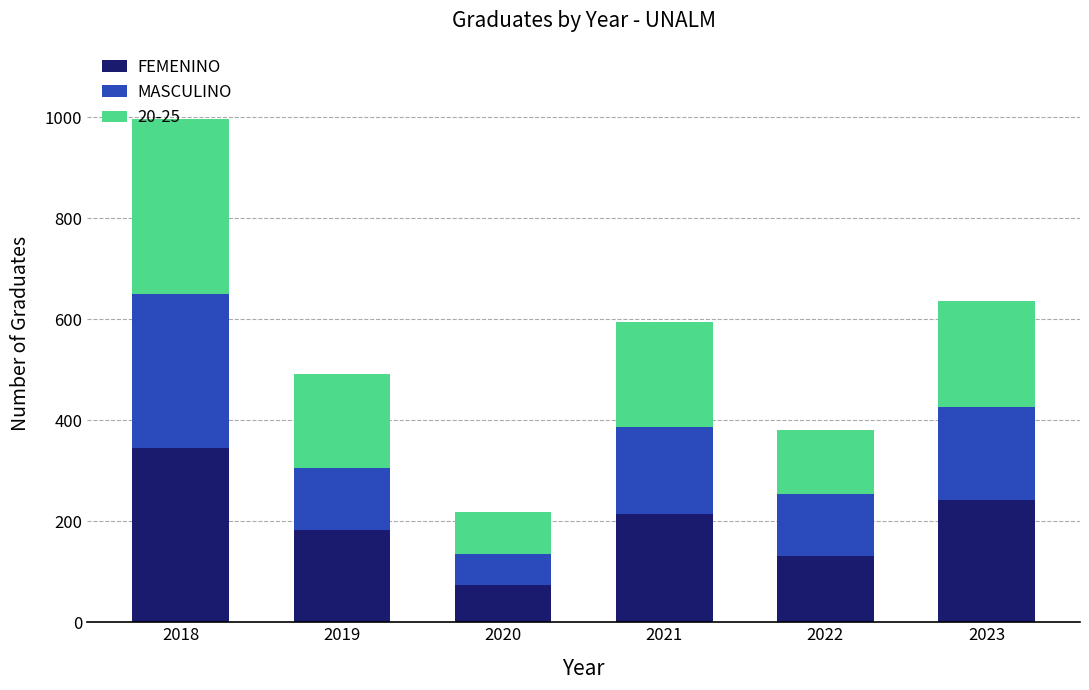

What is the highest value of the FEMENINO series?

345